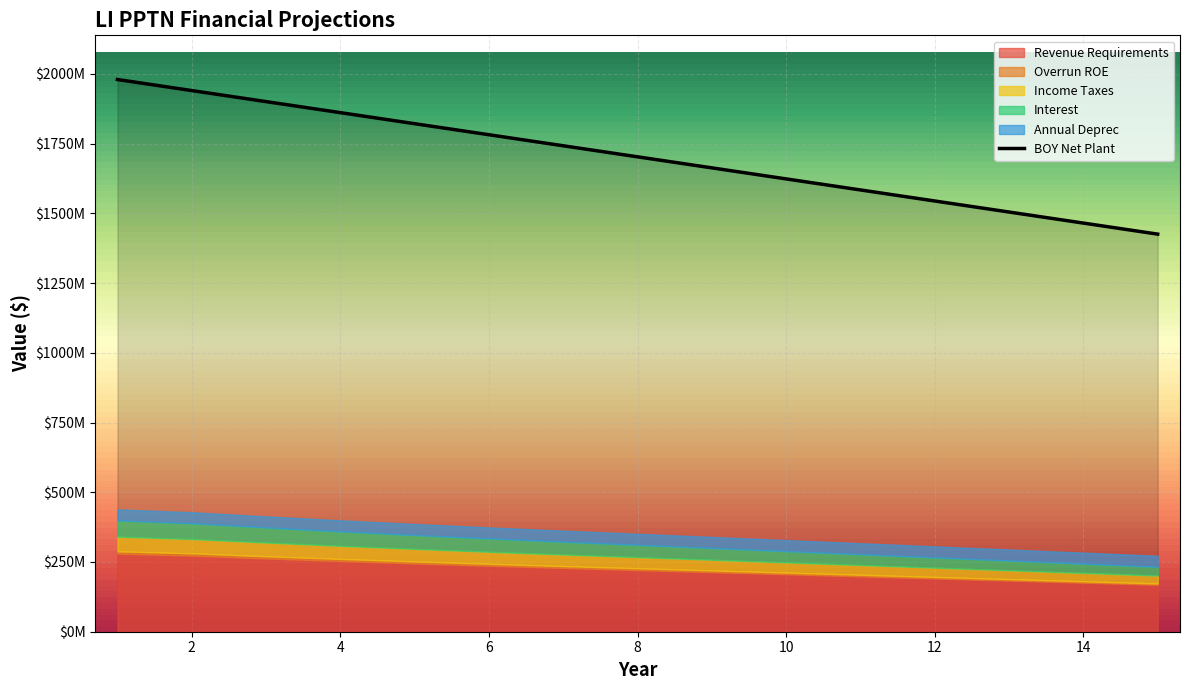

How many data points in Overrun ROE are less than 6216016?

7